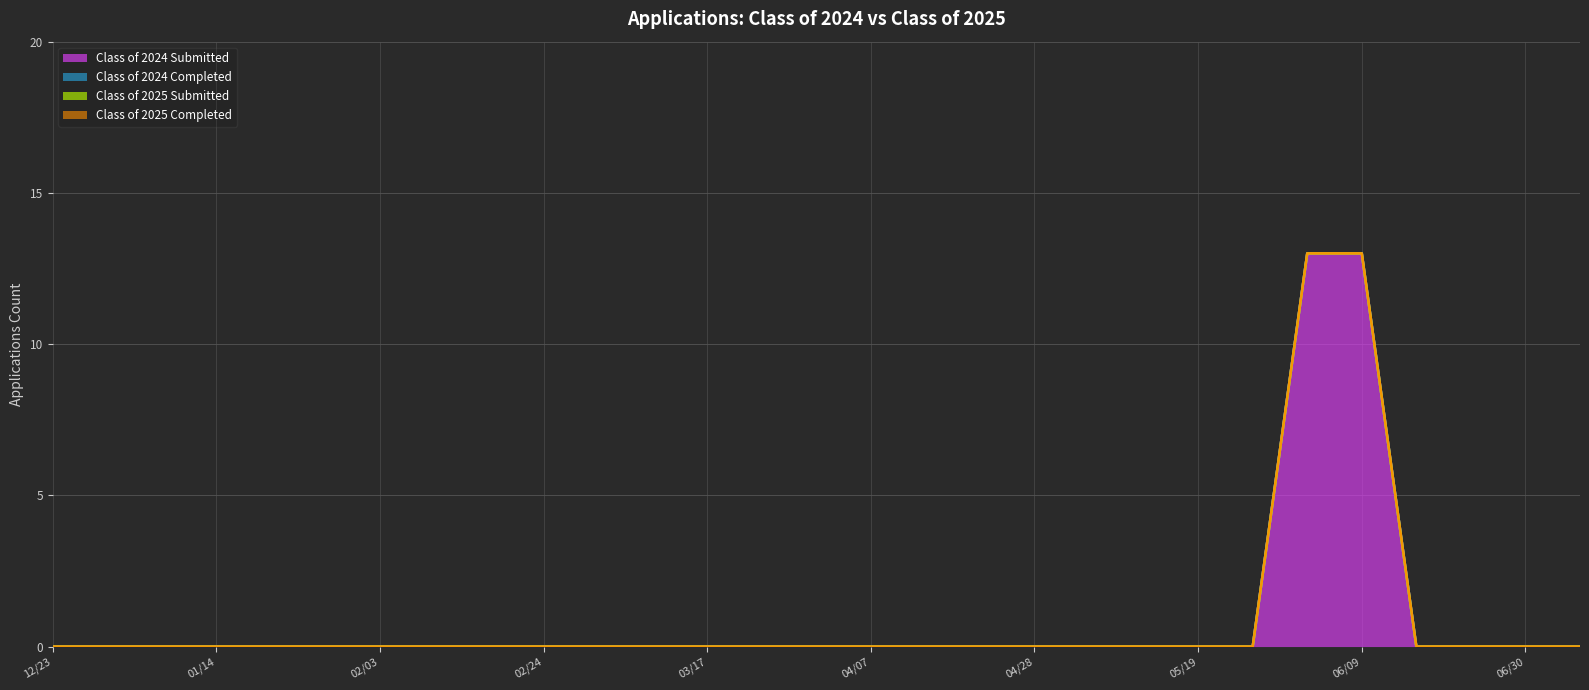

True or false: Class of 2024 Submitted and Class of 2025 Submitted intersect in this chart.

False